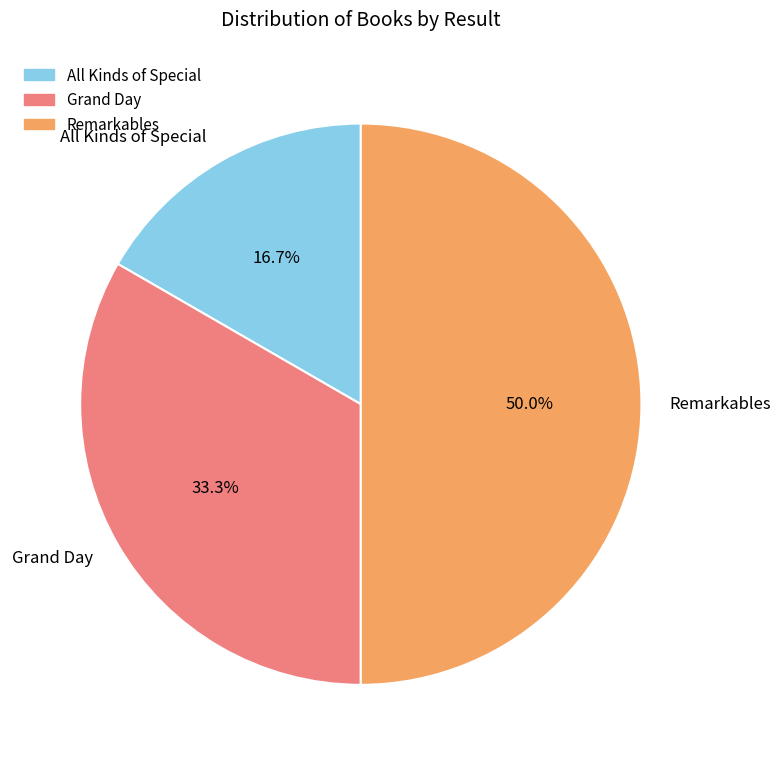

Is All Kinds of Special the majority of the pie?

No